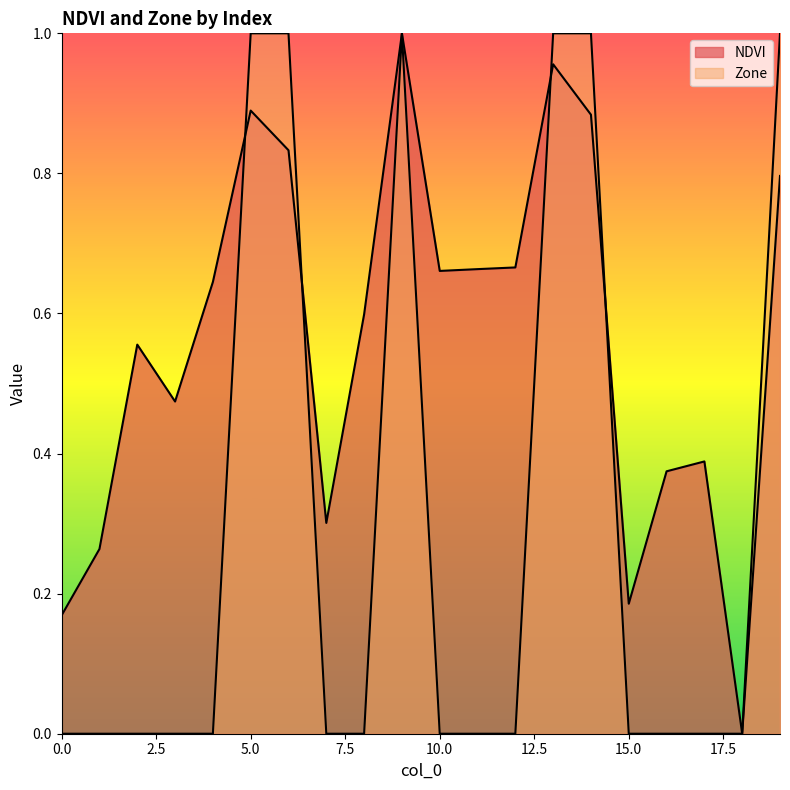

How many lines are shown in the chart?

2